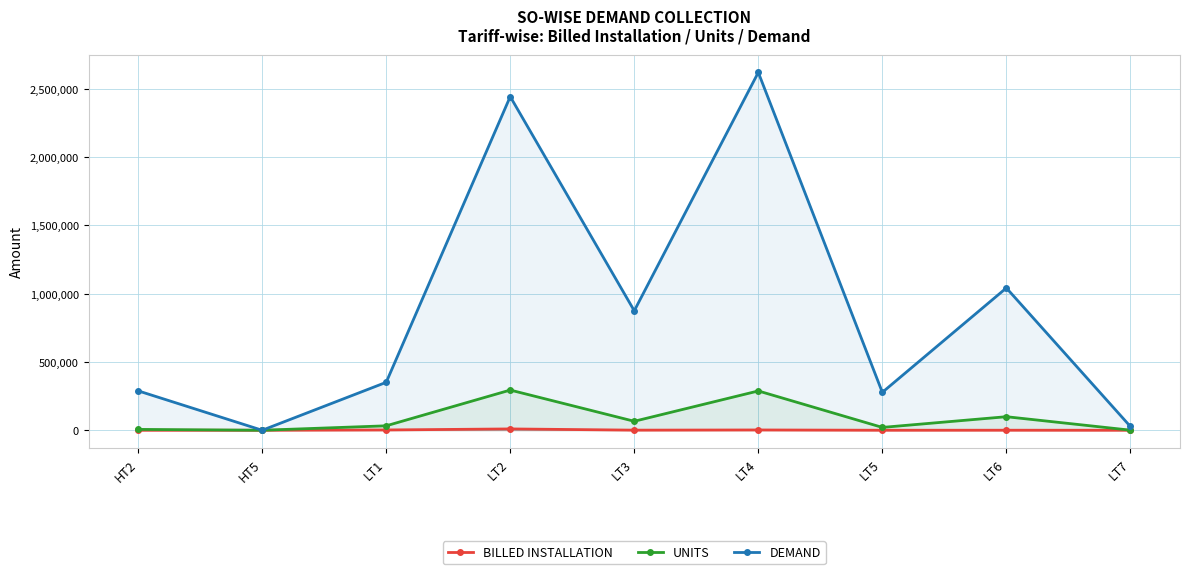

Which has a higher value, LT4 or HT2?

LT4